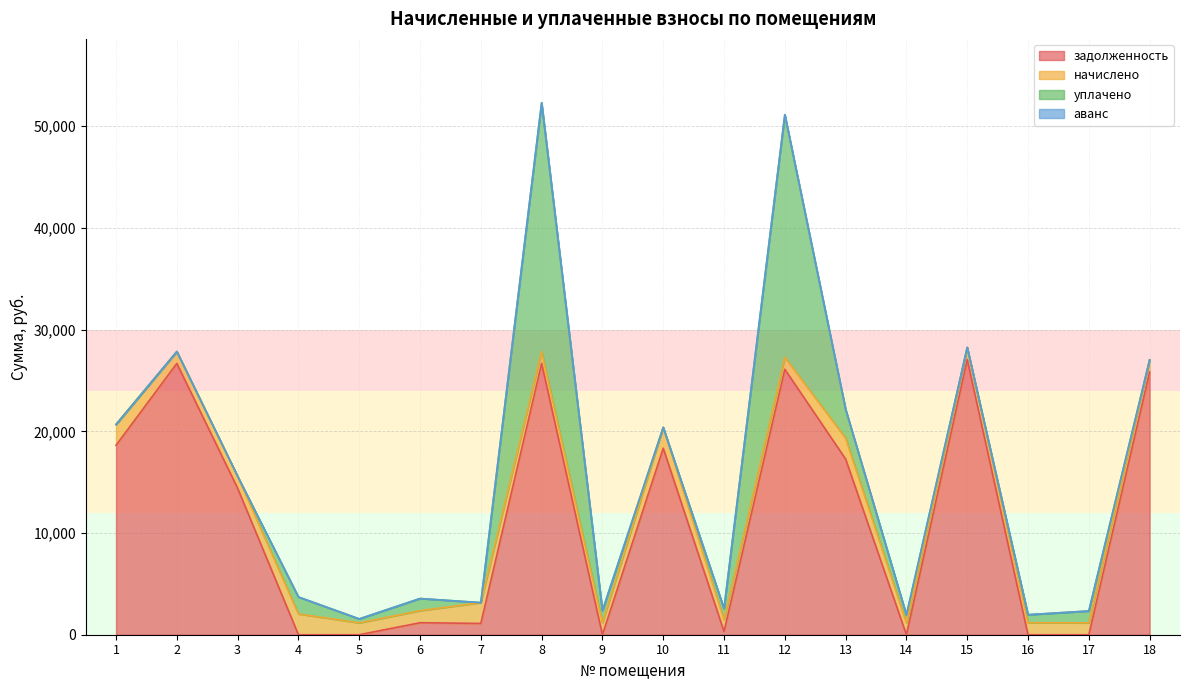

True or false: уплачено and задолженность cross at least once.

True